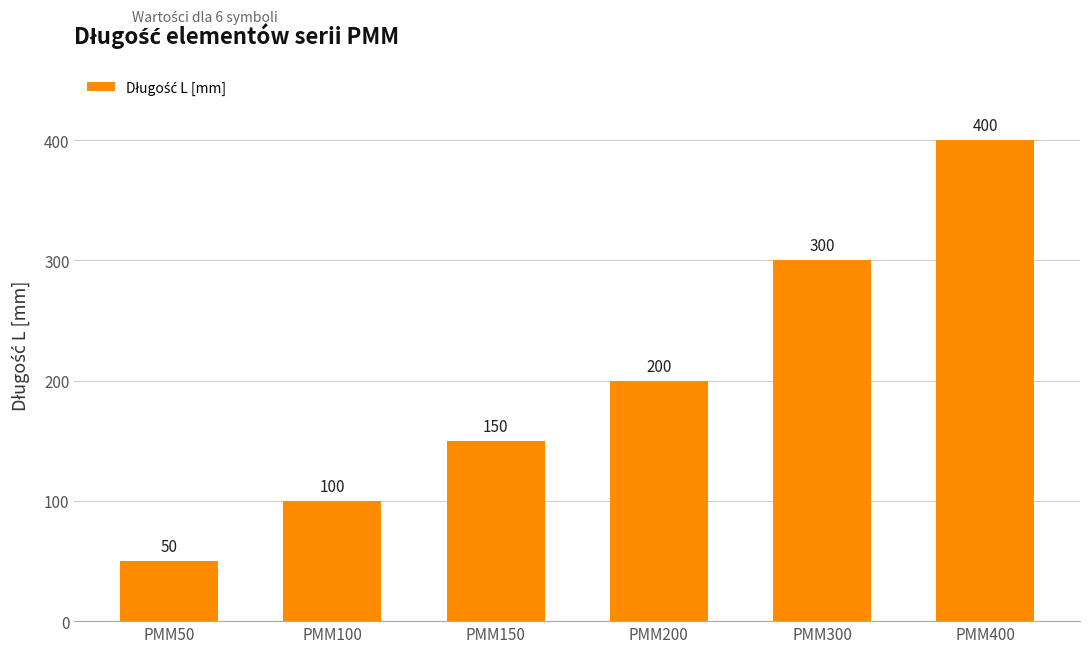

Approximately how many times larger is the value at PMM200 compared to PMM400?

0.5